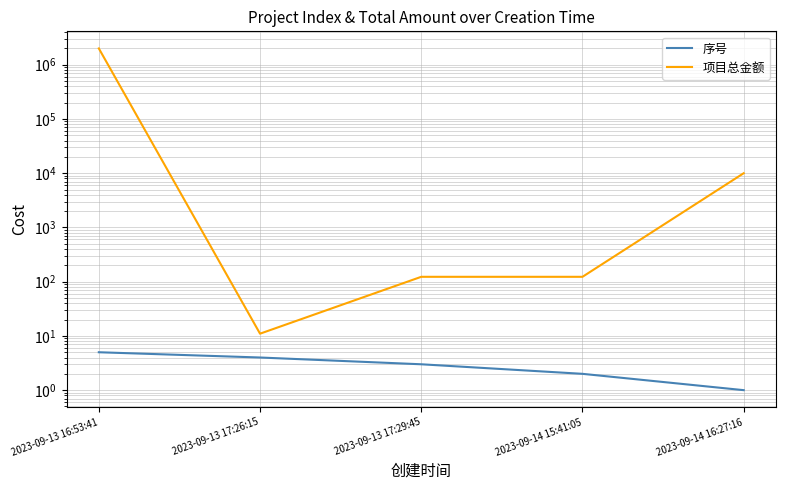

What is the sum of all 序号 values?

15